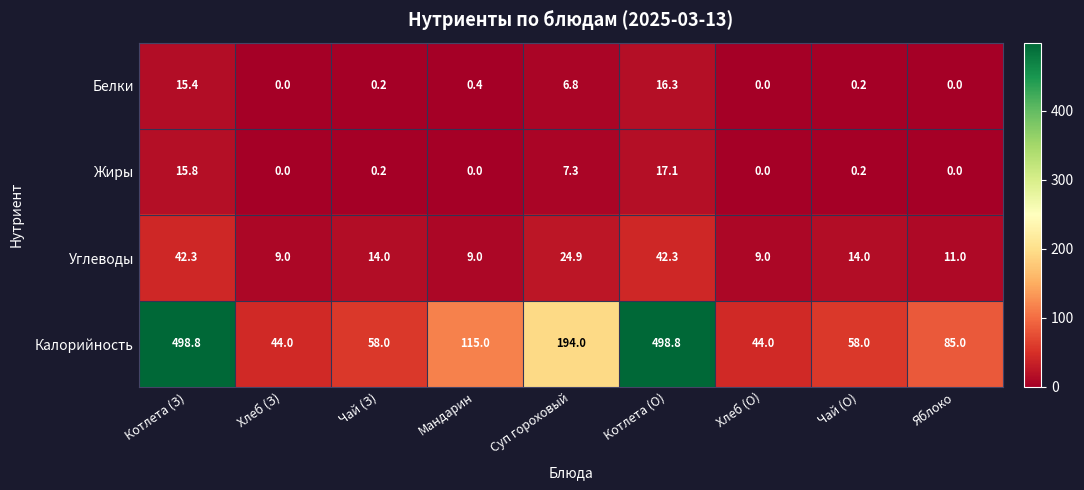

What is the maximum value shown in the chart?

498.8